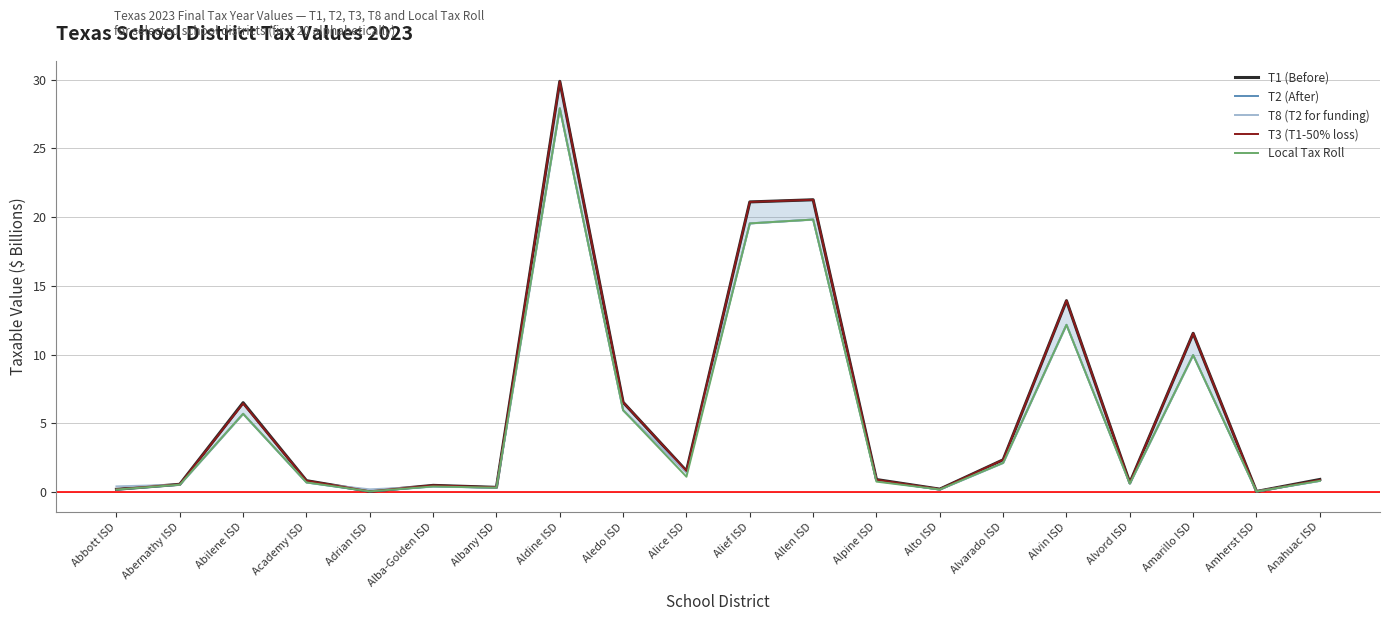

The value of T2 (After) at Anahuac ISD is 1.1. True or false?

False